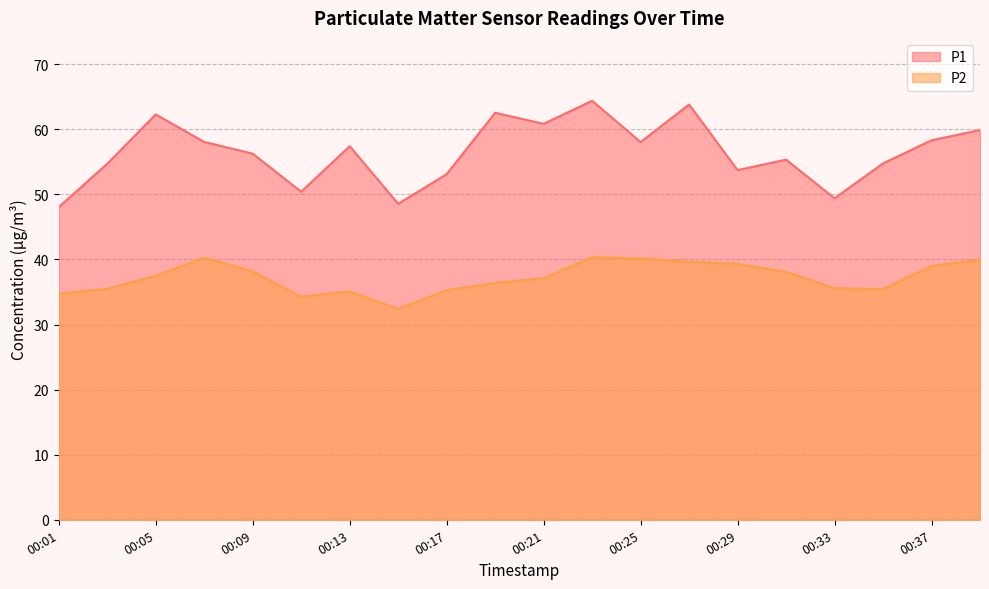

Rank the series at 00:27 from lowest to highest value.

P2, P1